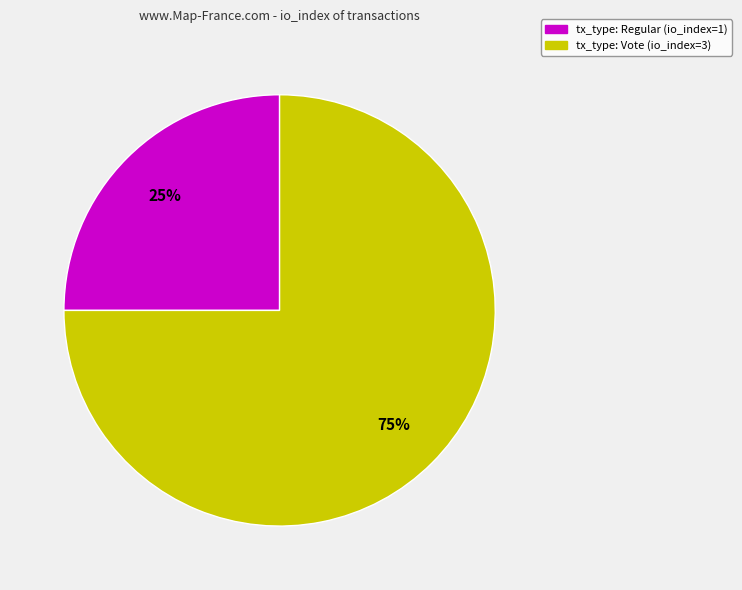

Is the sum of tx_type: Regular (io_index=1) and tx_type: Vote (io_index=3) greater than half?

Yes